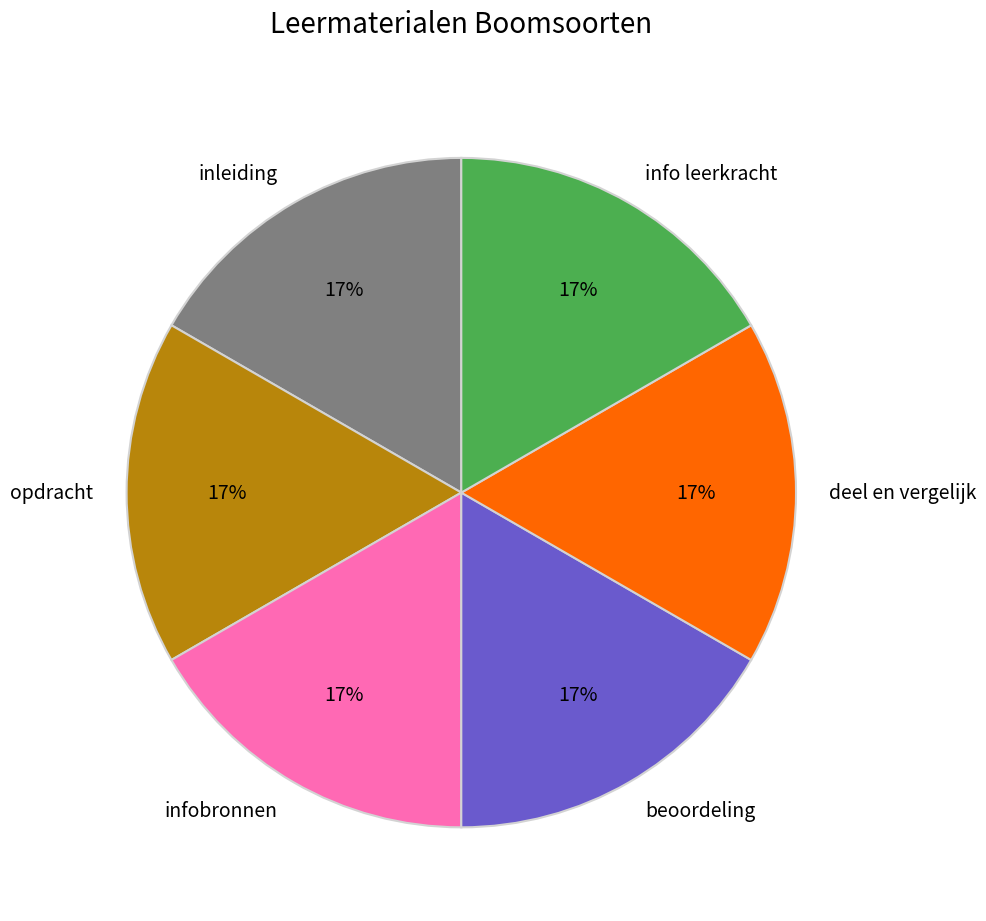

Do opdracht and info leerkracht together represent more than half of the pie?

No